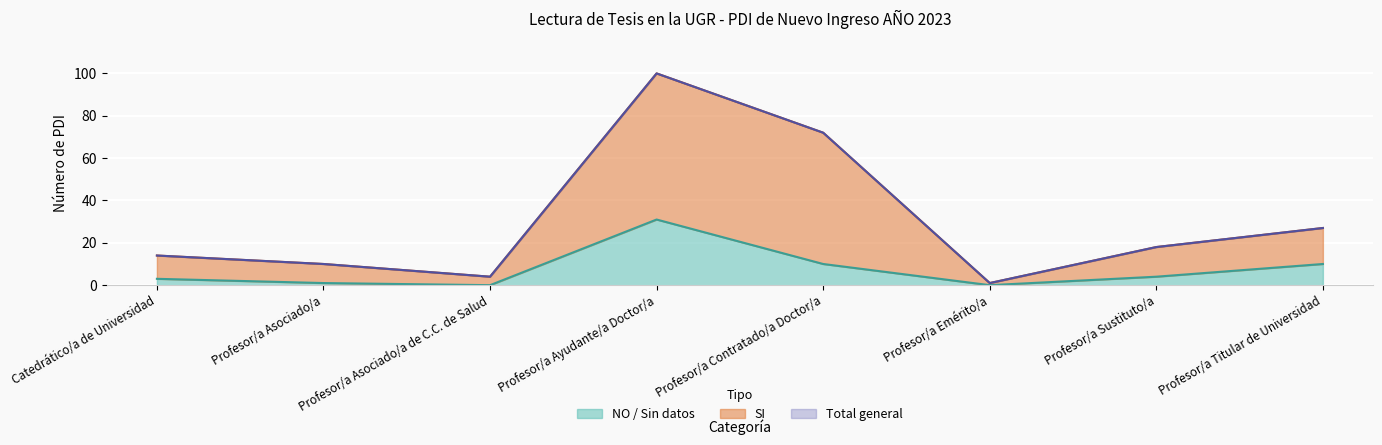

What is the difference between the NO / Sin datos values at Profesor/a Ayudante/a Doctor/a and Profesor/a Asociado/a?

30